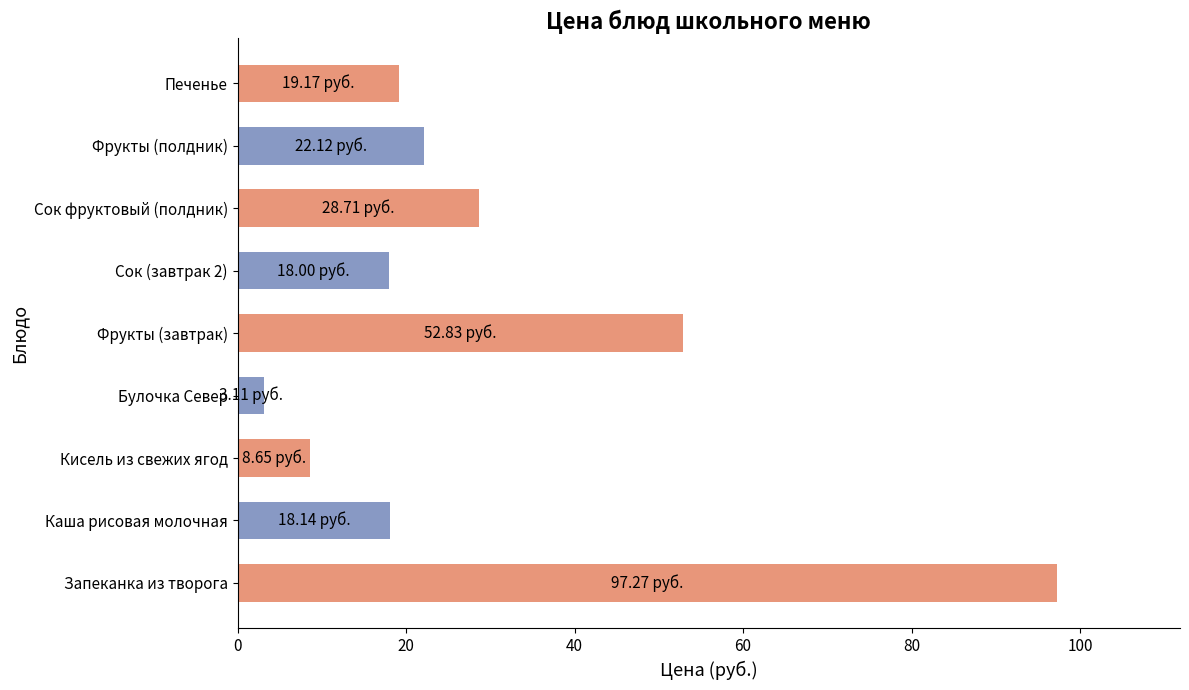

Are the bars horizontal?

Yes